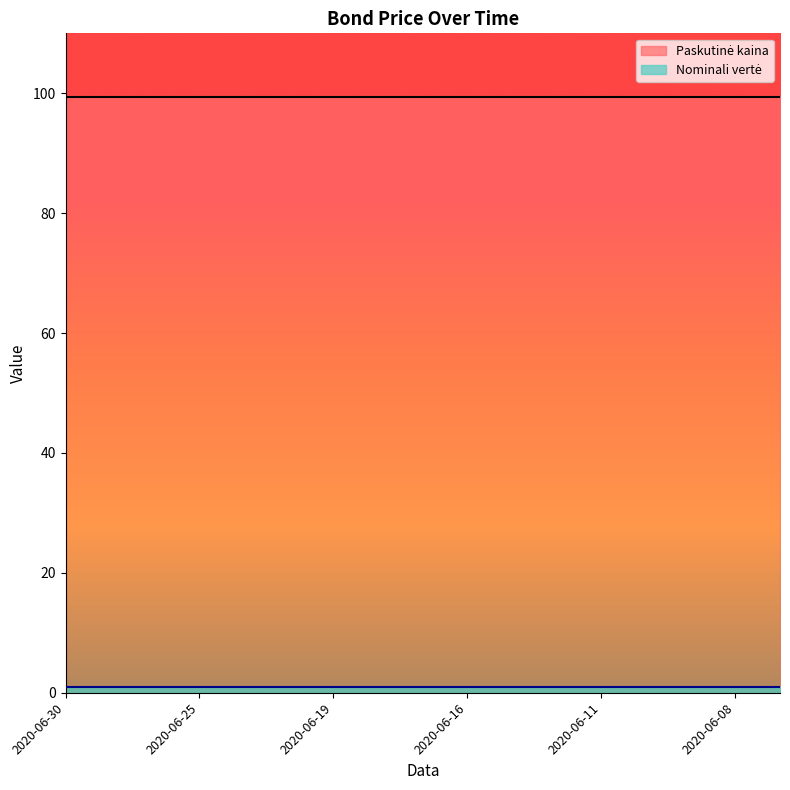

What is the spread (max minus min) of values at 2020-06-19?

98.4